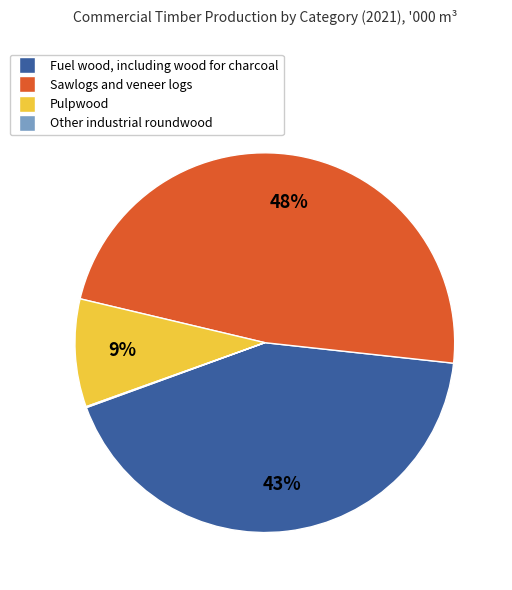

What is the largest slice in the pie chart?

Sawlogs and veneer logs